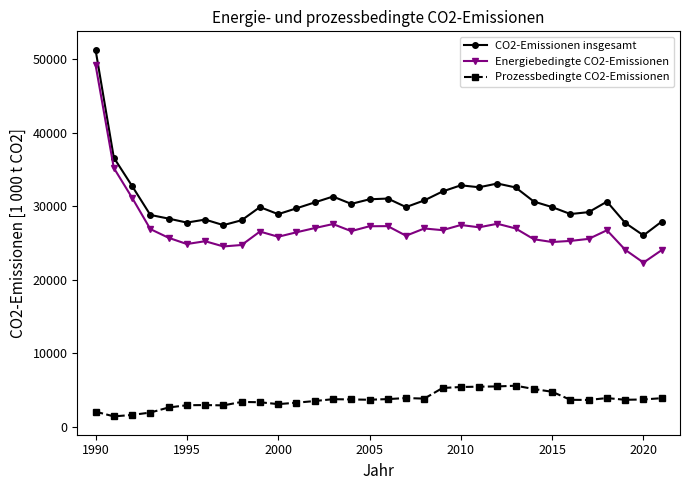

What is the value of the Energiebedingte CO2-Emissionen point at the 30th from the left?

24081